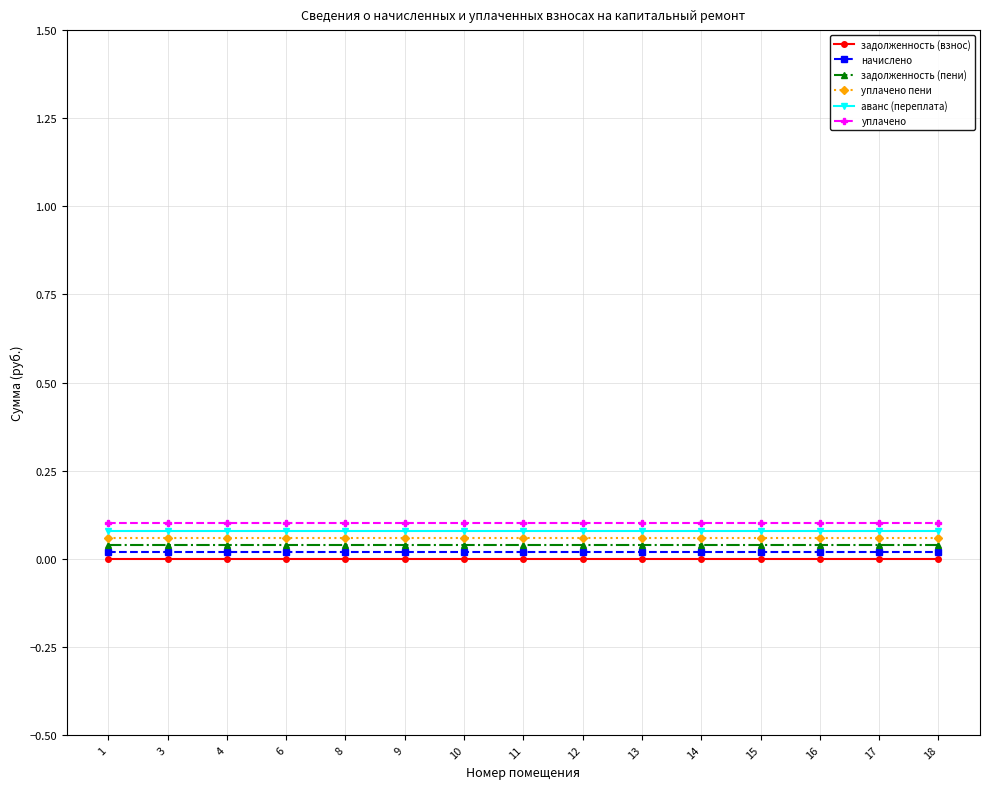

Rank the categories by задолженность (взнос) value from highest to lowest.

1, 3, 4, 6, 8, 9, 10, 11, 12, 13, 14, 15, 16, 17, 18